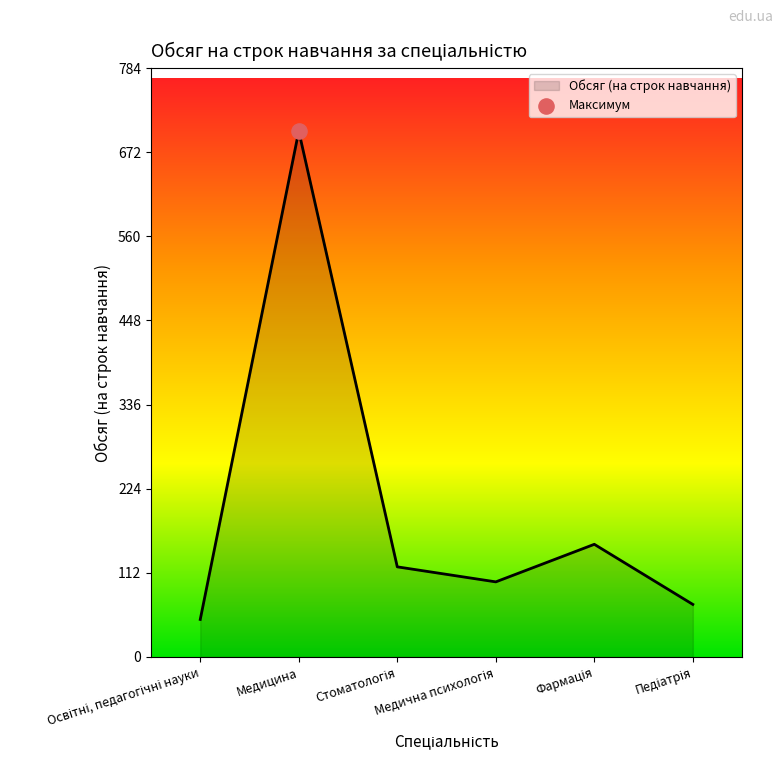

True or false: there are more than 2 points higher than both neighbors.

False